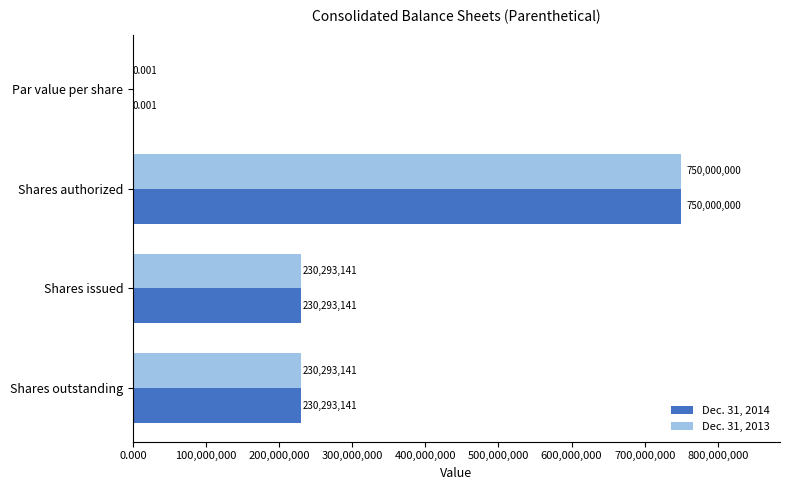

Is the value of Dec. 31, 2014 at Par value per share greater than the value of Dec. 31, 2013 at Shares authorized?

No